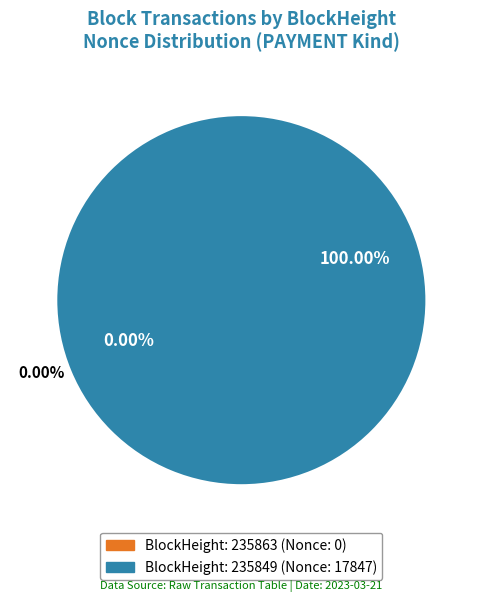

What is the largest slice in the pie chart?

235849